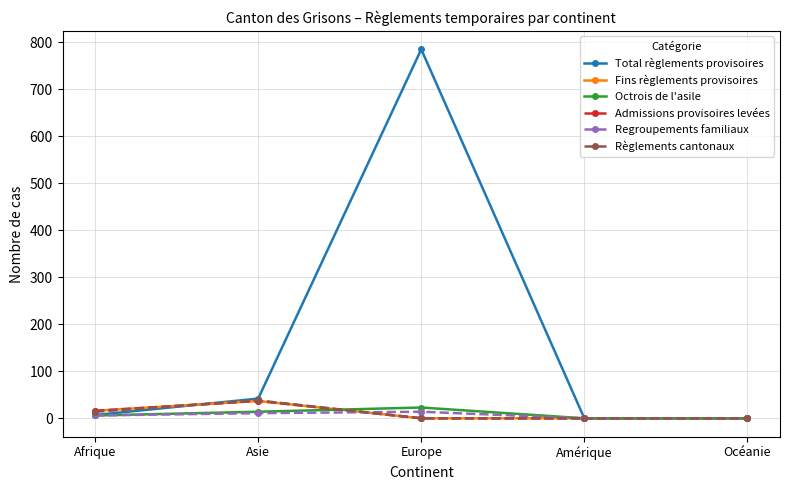

True or false: Fins règlements provisoires has a value of 19 at Amérique.

False